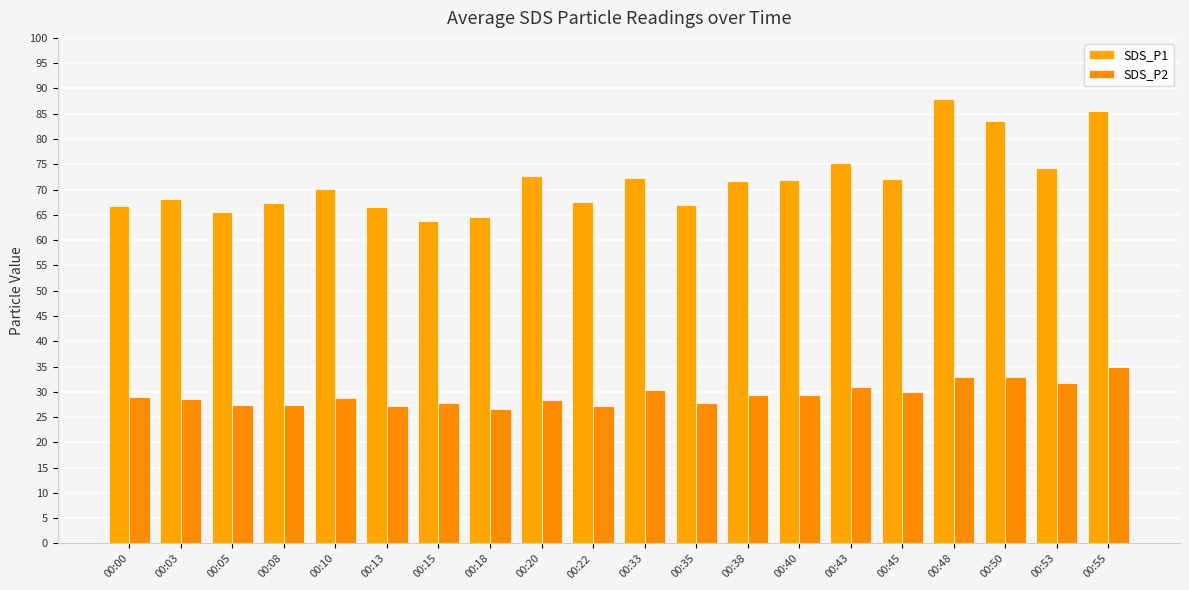

Which label corresponds to the smallest value in the chart?

00:18